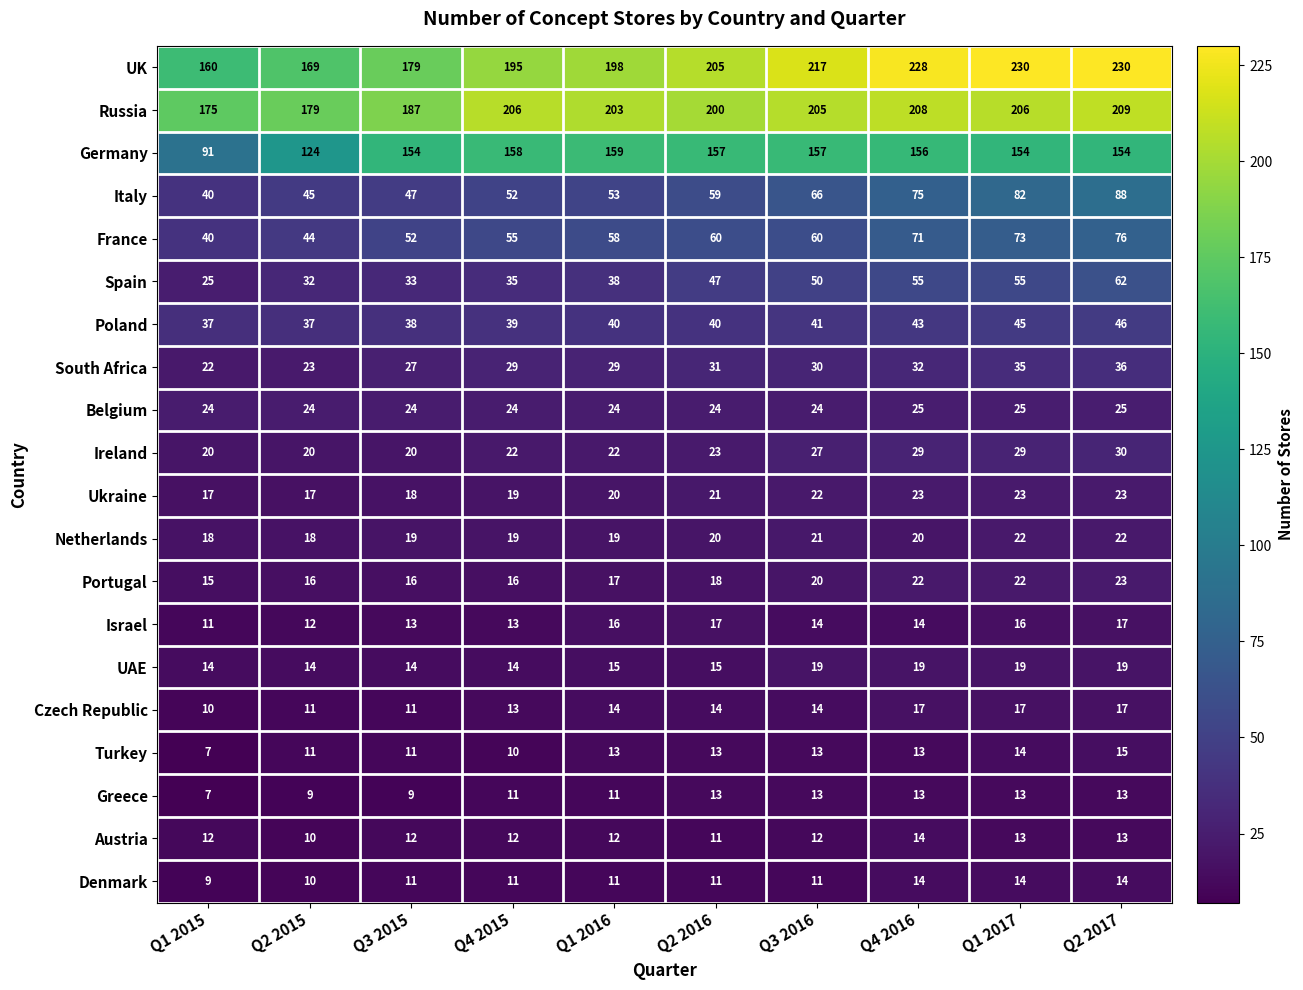

Which series has the largest total across all categories?

UK